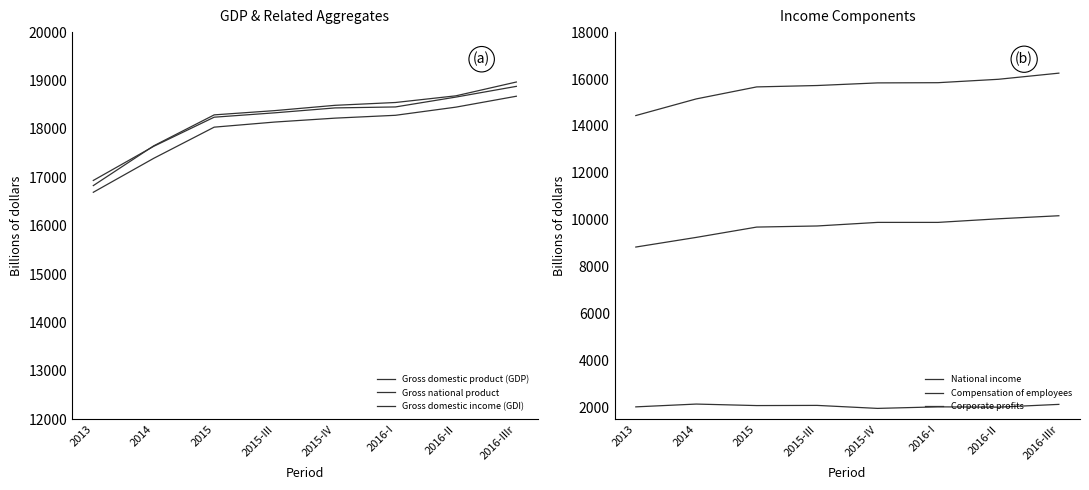

What is the spread (max minus min) of values at 2013?

14902.9